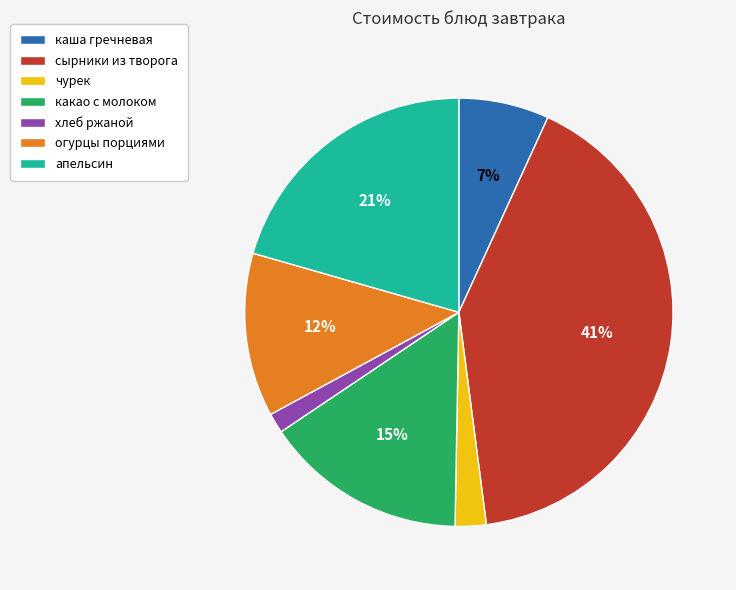

Which slice is the largest?

сырники из творога